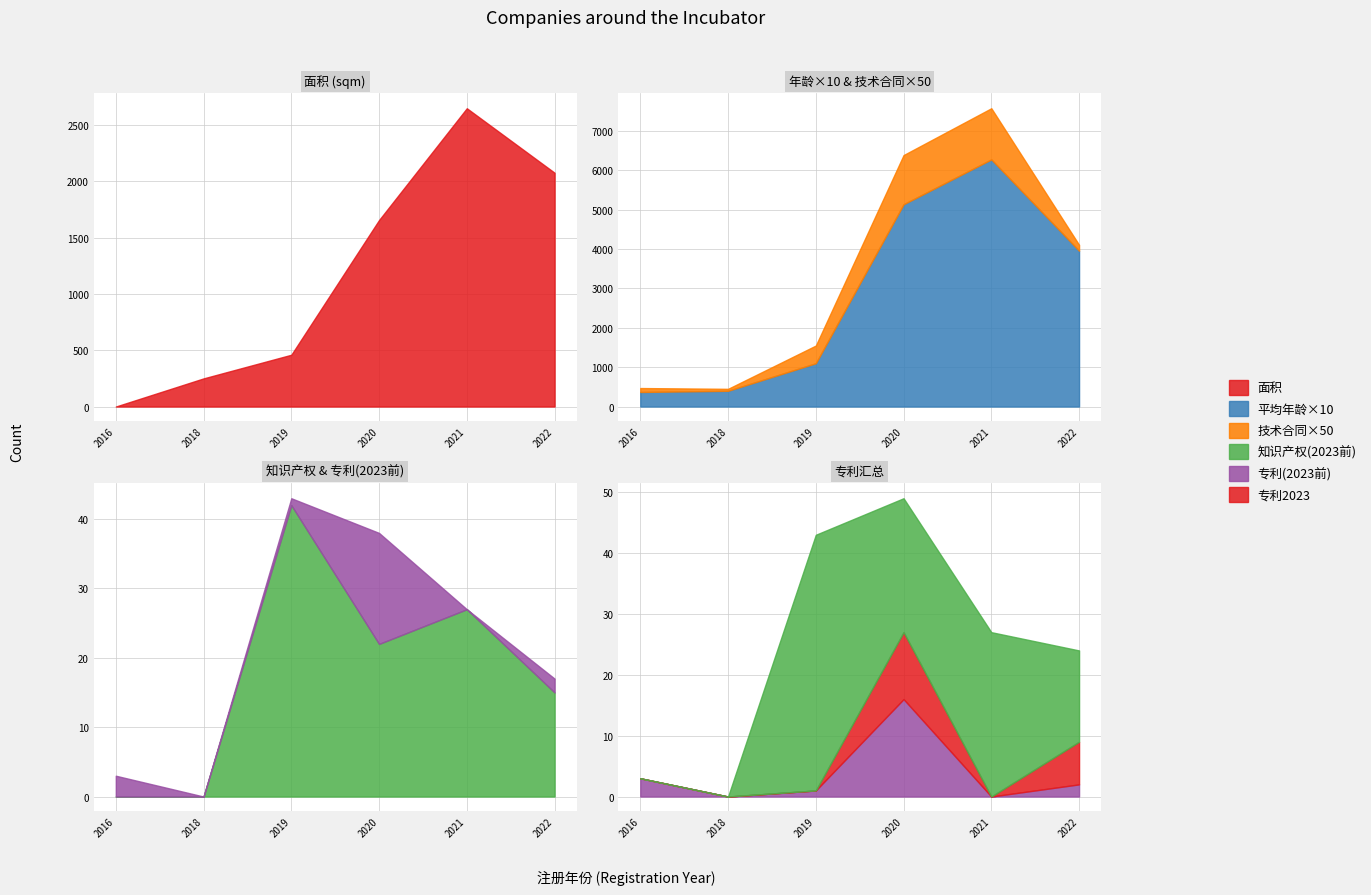

True or false: 专利2023年前 and 面积(sqm) intersect in this chart.

False